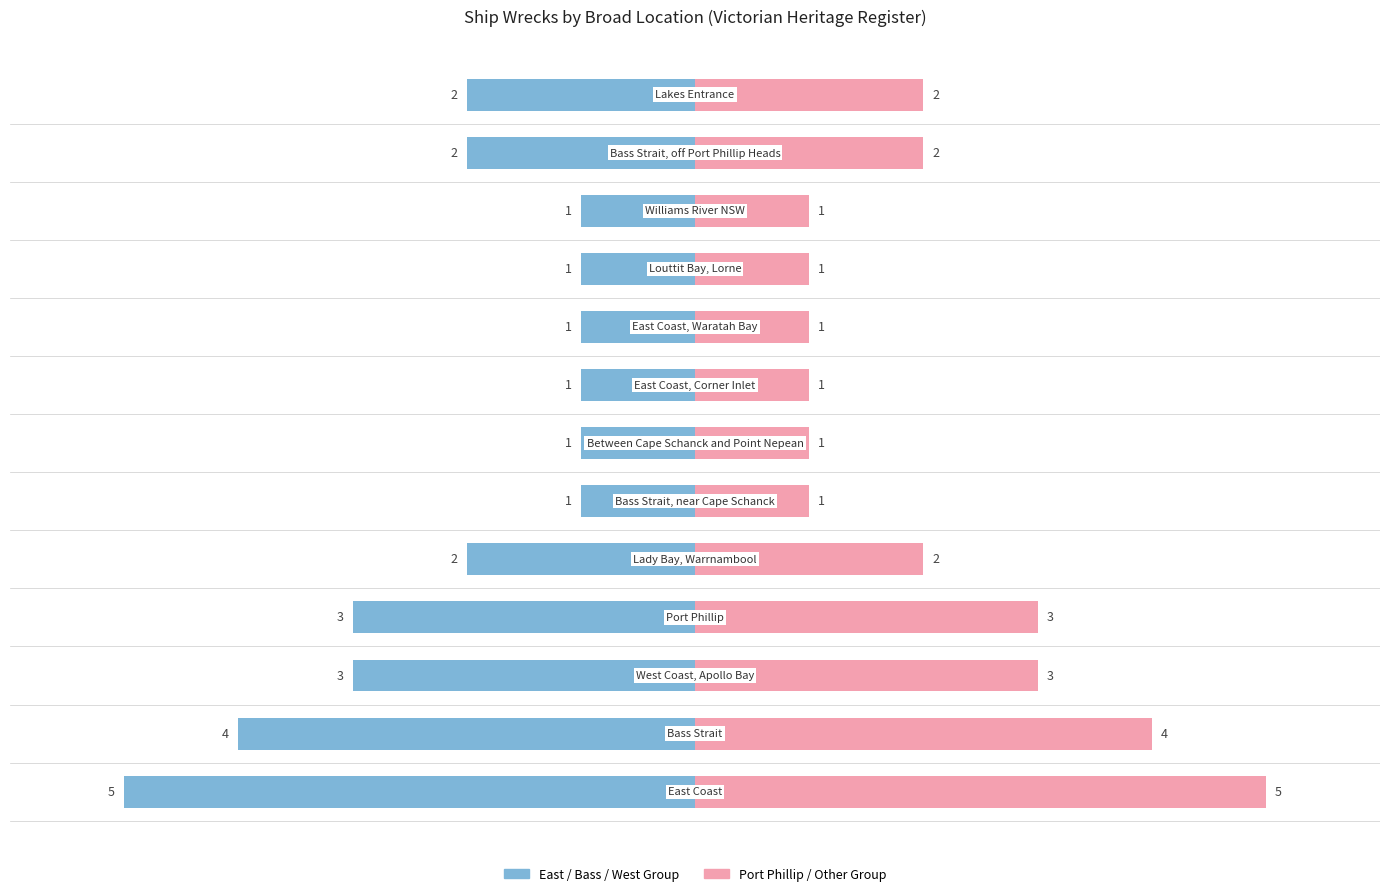

How many values in the Right Group series exceed 2?

4